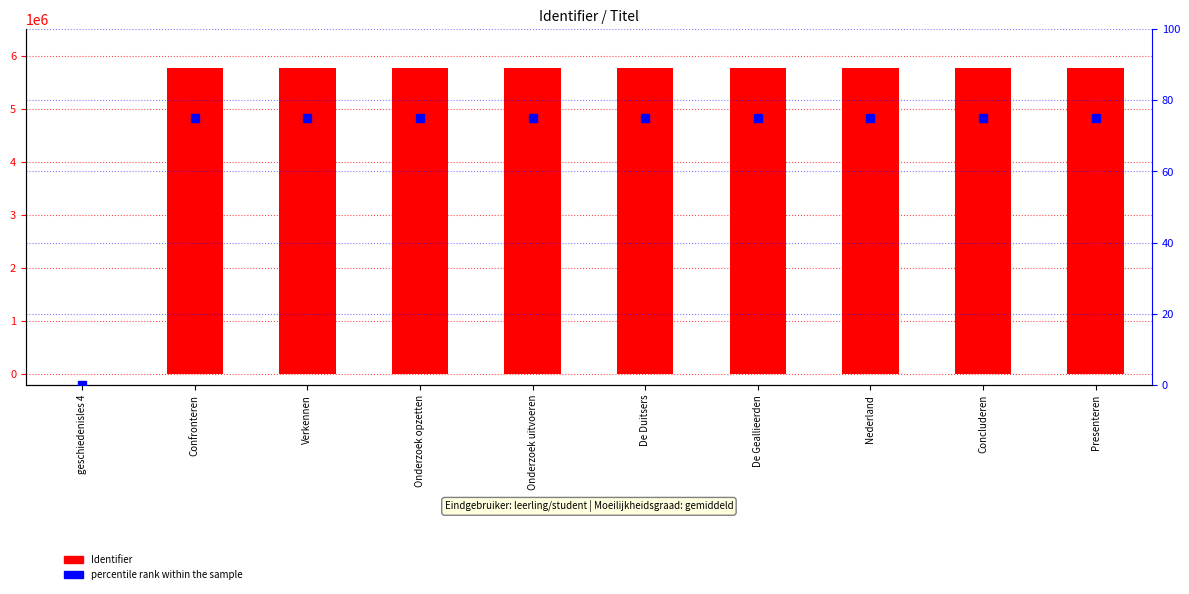

What position from the right is Confronteren?

9